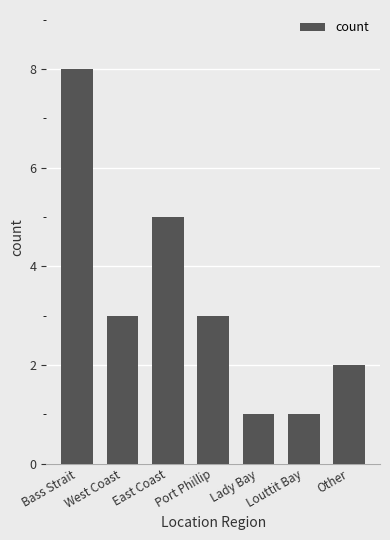

At which label does the data first exceed 3?

Bass Strait